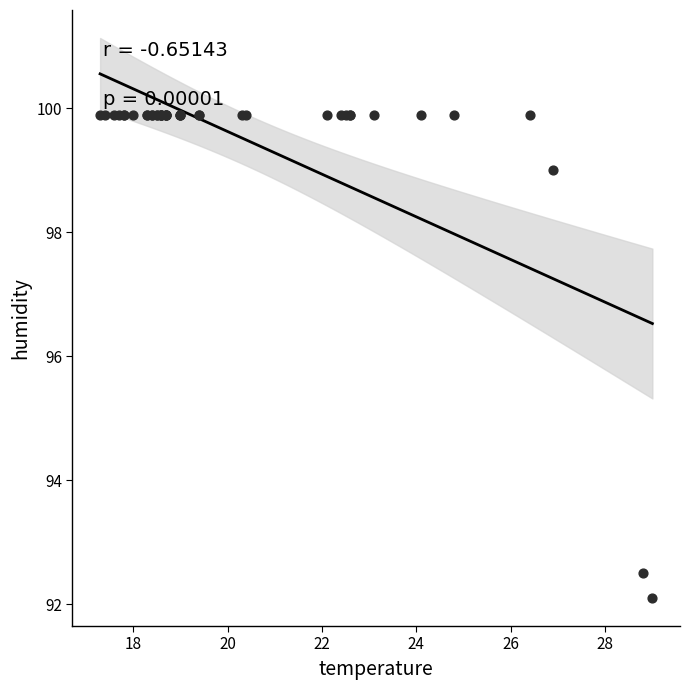

What Y value in the scatter plot is closest to 96?

99.0